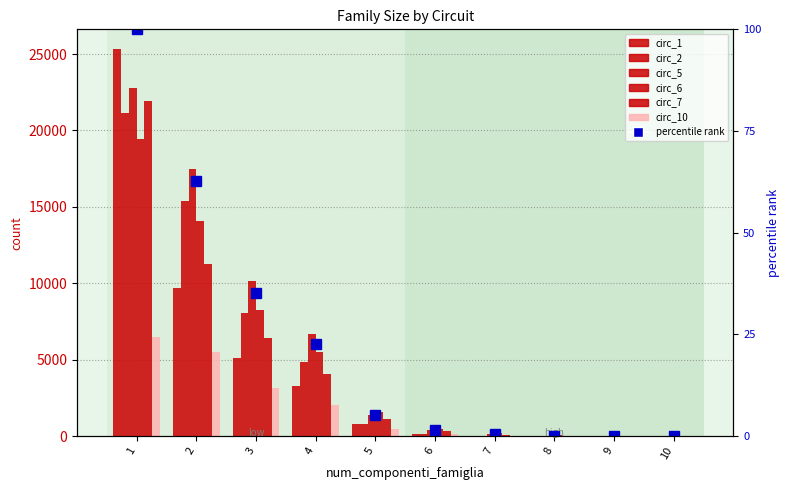

The value of circ_10 at 7 is 31. True or false?

True